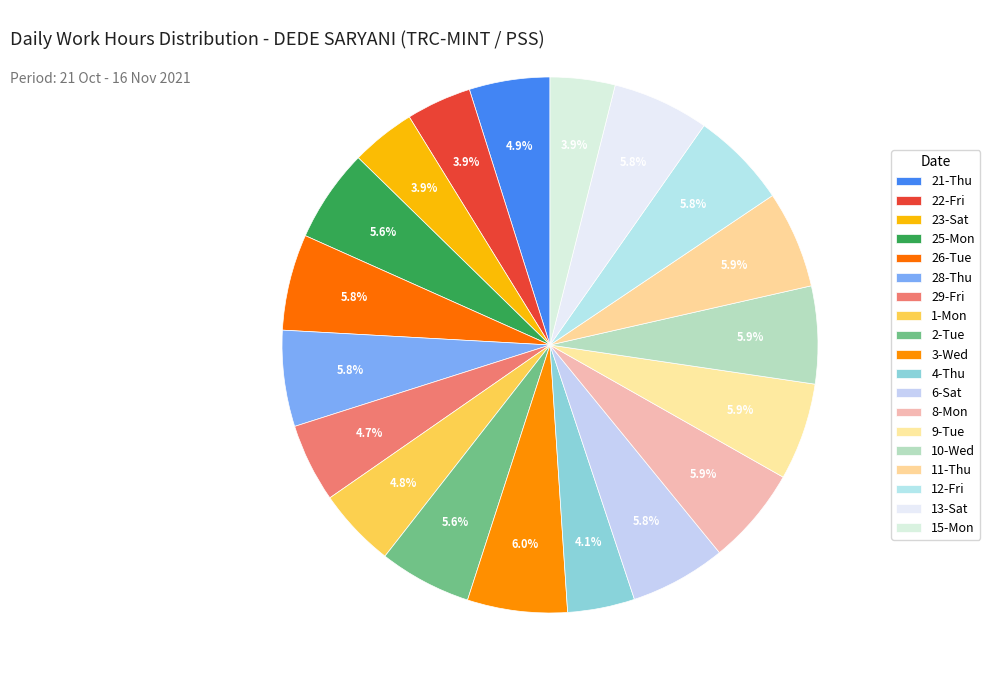

To the nearest percent, what is the average slice percentage?

5%